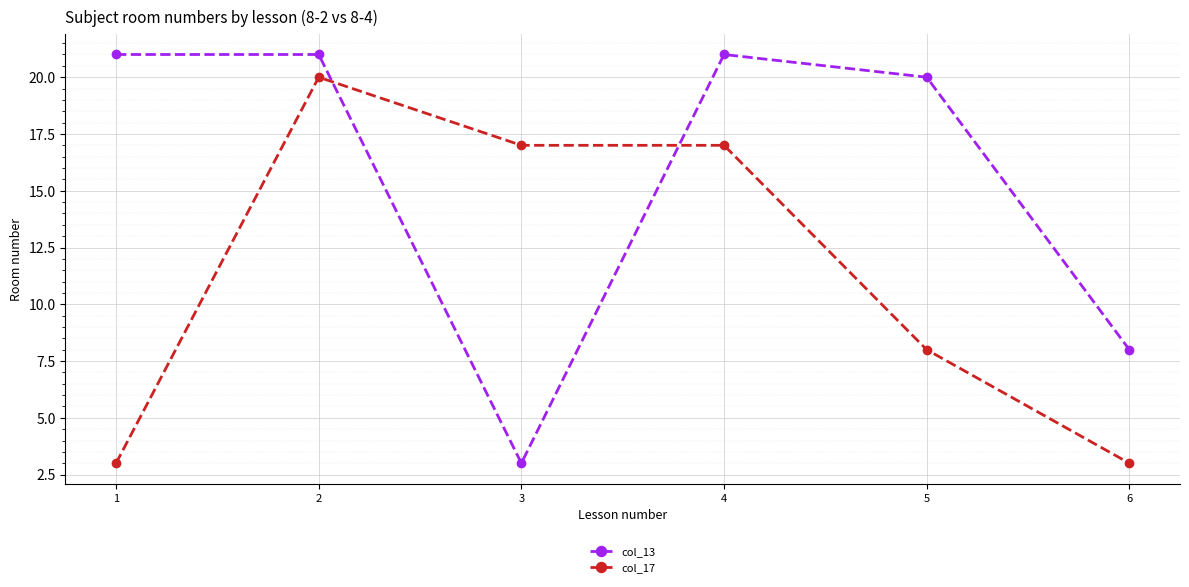

What is the minimum value for col_13?

3